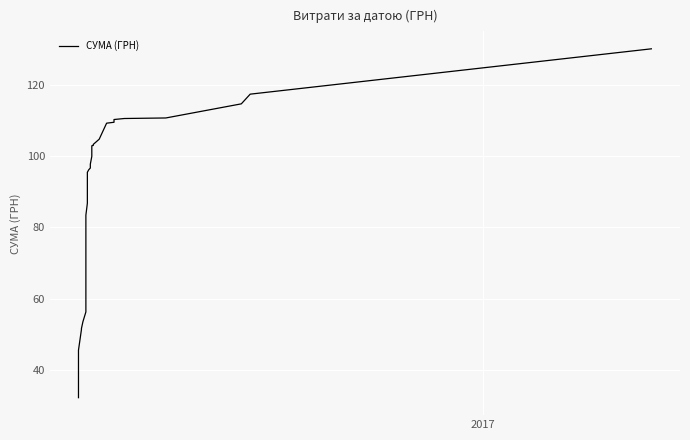

How many lines are shown in the chart?

1